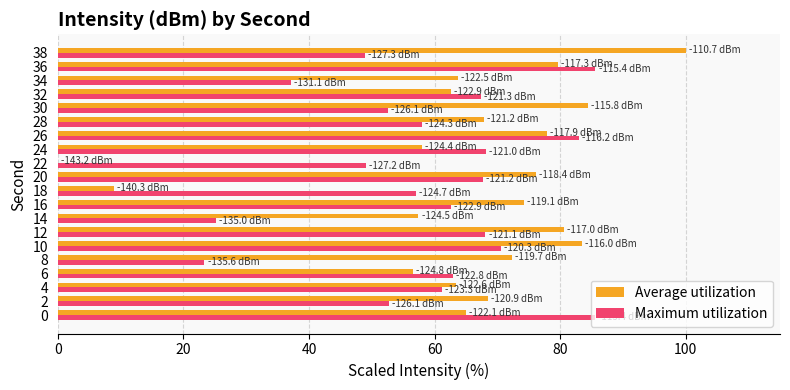

What is the maximum value shown in the chart?

100.0